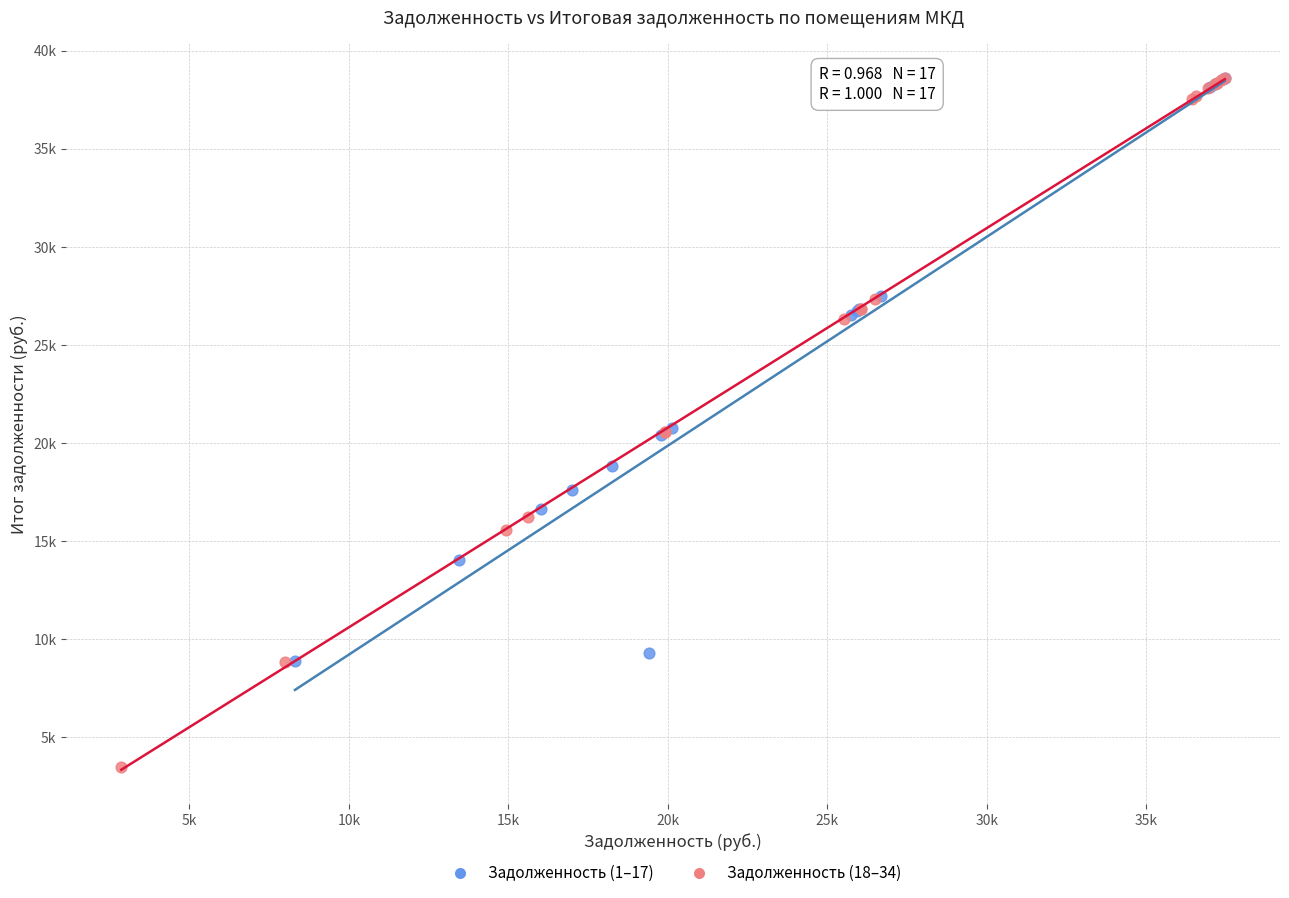

Which series contains the lowest Y value?

Задолженность (18–34)